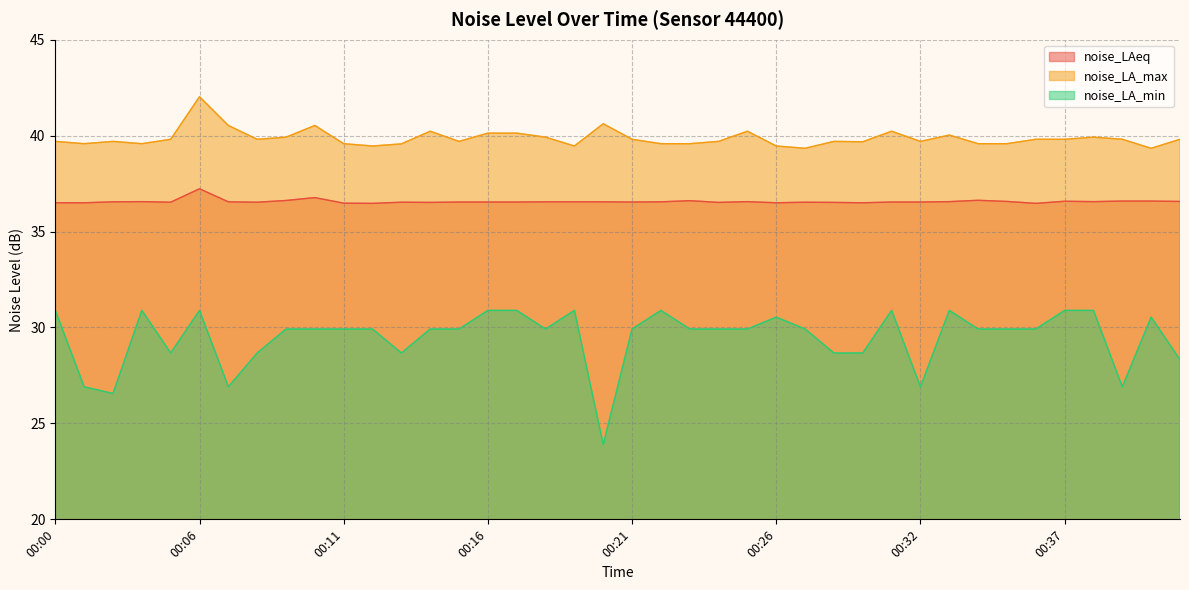

Which has a higher value, 00:15 or 00:20?

00:20